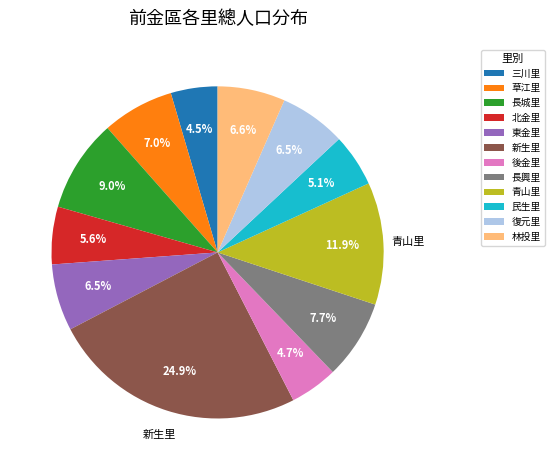

True or false: 林投里 accounts for 7% of the total.

True